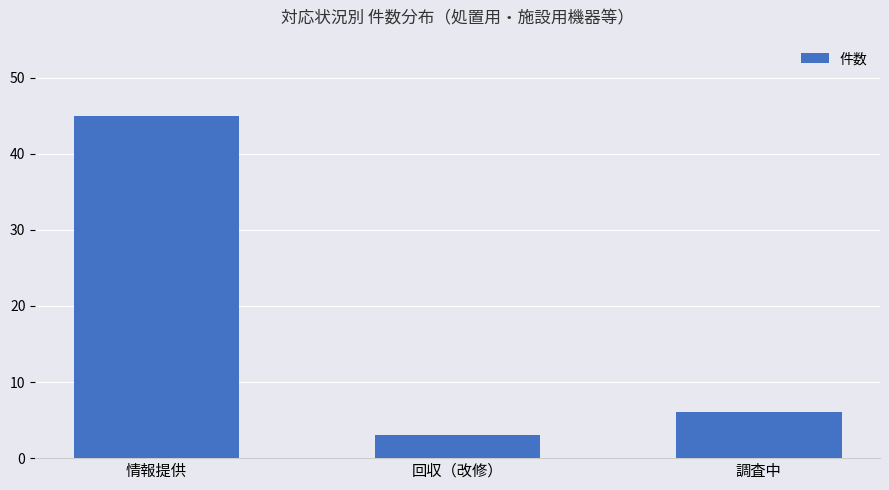

Rank the categories by value from lowest to highest.

回収（改修）, 調査中, 情報提供